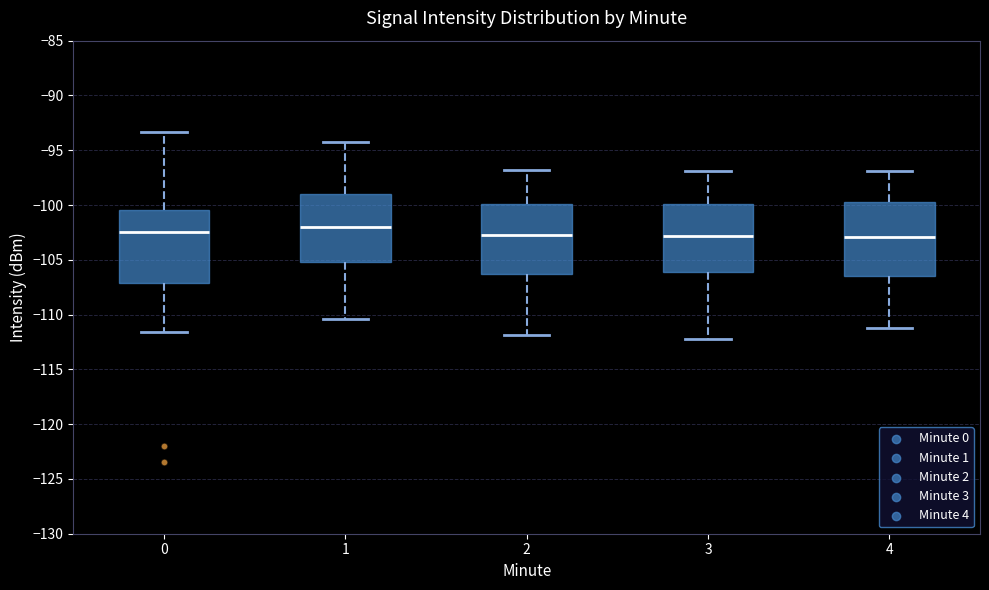

Reading left to right, read every box against the y-axis: the position of its median line, the range the box covers, and the ends of its whiskers. The values are not printed on the chart, so give them approximately, as read against the axis.

0: median -102.5, box -107.0 to -100.5, whiskers -111.5 to -93.5
1: median -102.0, box -105.0 to -99.0, whiskers -110.5 to -94.0
2: median -103.0, box -106.5 to -100.0, whiskers -112.0 to -97.0
3: median -103.0, box -106.0 to -100.0, whiskers -112.0 to -97.0
4: median -103.0, box -106.5 to -100.0, whiskers -111.0 to -97.0